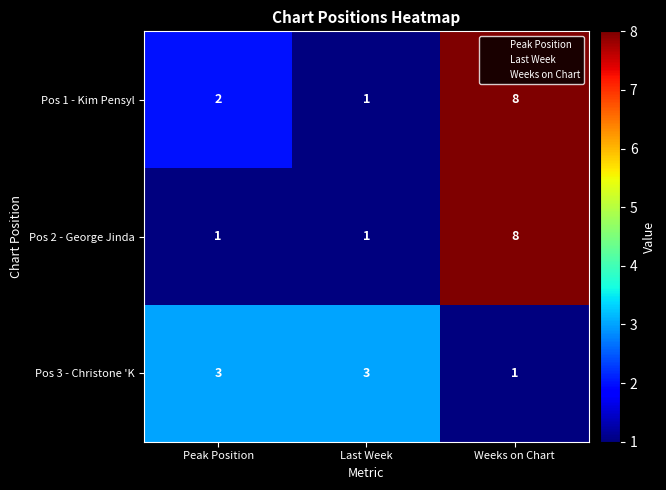

Read the Pos 1 - Kim Pensyl value at Weeks on Chart.

8